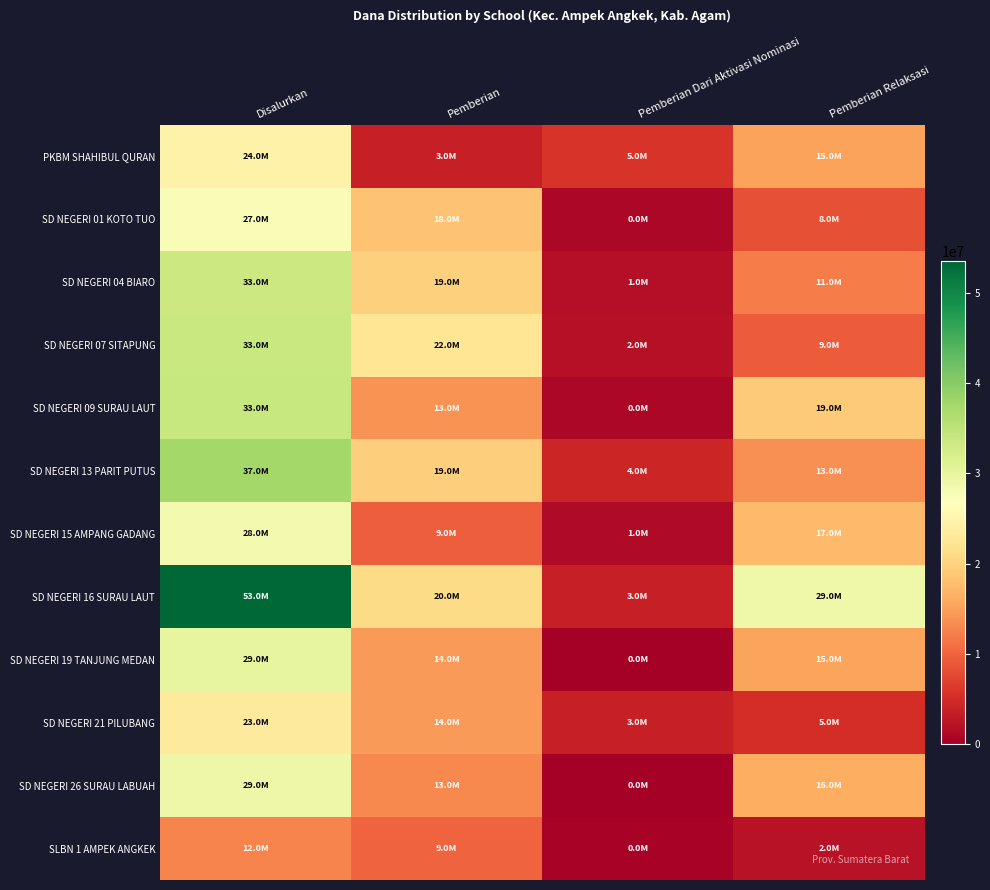

Reading left to right, what are all the values shown in this chart?

PKBM SHAHIBUL QURAN: Disalurkan=24525000	Pemberian=3600000	Pemberian Dari Aktivasi Nominasi=5850000	Pemberian Relaksasi=15075000
SD NEGERI 01 KOTO TUO: Disalurkan=27450000	Pemberian=18225000	Pemberian Dari Aktivasi Nominasi=900000	Pemberian Relaksasi=8325000
SD NEGERI 04 BIARO: Disalurkan=33525000	Pemberian=19800000	Pemberian Dari Aktivasi Nominasi=1800000	Pemberian Relaksasi=11925000
SD NEGERI 07 SITAPUNG: Disalurkan=33750000	Pemberian=22500000	Pemberian Dari Aktivasi Nominasi=2025000	Pemberian Relaksasi=9225000
SD NEGERI 09 SURAU LAUT: Disalurkan=33975000	Pemberian=13950000	Pemberian Dari Aktivasi Nominasi=900000	Pemberian Relaksasi=19125000
SD NEGERI 13 PARIT PUTUS: Disalurkan=37575000	Pemberian=19575000	Pemberian Dari Aktivasi Nominasi=4275000	Pemberian Relaksasi=13725000
SD NEGERI 15 AMPANG GADANG: Disalurkan=28350000	Pemberian=9450000	Pemberian Dari Aktivasi Nominasi=1350000	Pemberian Relaksasi=17550000
SD NEGERI 16 SURAU LAUT: Disalurkan=53550000	Pemberian=20925000	Pemberian Dari Aktivasi Nominasi=3600000	Pemberian Relaksasi=29025000
SD NEGERI 19 TANJUNG MEDAN: Disalurkan=29925000	Pemberian=14625000	Pemberian Dari Aktivasi Nominasi=0	Pemberian Relaksasi=15300000
SD NEGERI 21 PILUBANG: Disalurkan=23400000	Pemberian=14625000	Pemberian Dari Aktivasi Nominasi=3600000	Pemberian Relaksasi=5175000
SD NEGERI 26 SURAU LABUAH: Disalurkan=29250000	Pemberian=13050000	Pemberian Dari Aktivasi Nominasi=0	Pemberian Relaksasi=16200000
SLBN 1 AMPEK ANGKEK: Disalurkan=12600000	Pemberian=9900000	Pemberian Dari Aktivasi Nominasi=450000	Pemberian Relaksasi=2250000